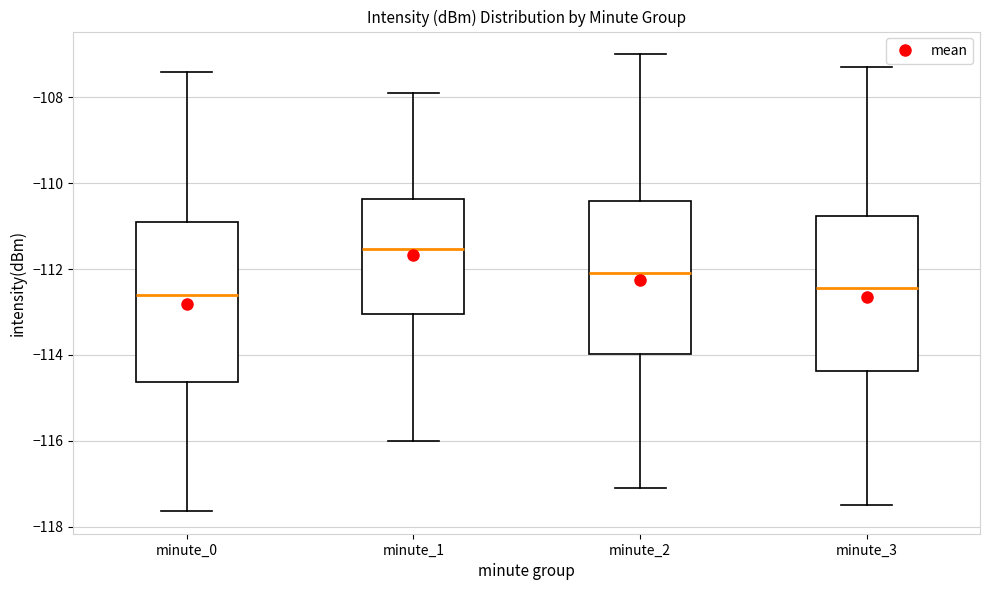

Reading left to right, read every box against the y-axis: the position of its median line, the range the box covers, and the ends of its whiskers. The values are not printed on the chart, so give them approximately, as read against the axis.

minute_0: median -112.6, box -114.6 to -111.0, whiskers -117.6 to -107.4
minute_1: median -111.6, box -113.0 to -110.4, whiskers -116.0 to -107.8
minute_2: median -112.0, box -114.0 to -110.4, whiskers -117.0 to -107.0
minute_3: median -112.4, box -114.4 to -110.8, whiskers -117.4 to -107.2